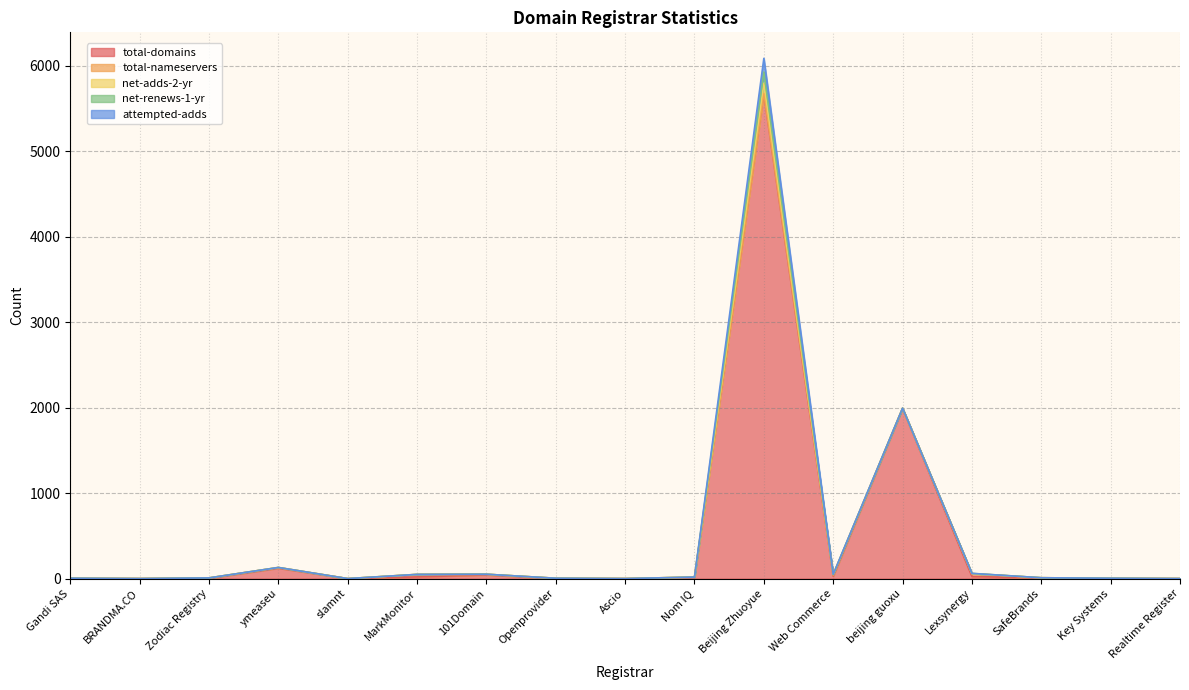

After their last crossing, which series has the higher values: net-renews-1-yr or total-nameservers?

total-nameservers